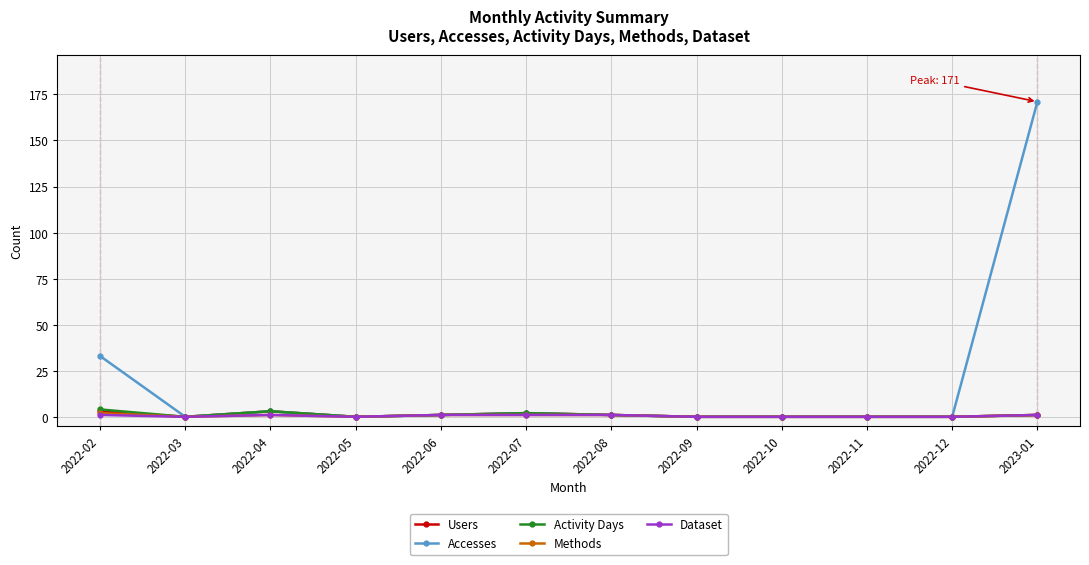

True or false: Methods has a value of 0 at 2022-11.

True